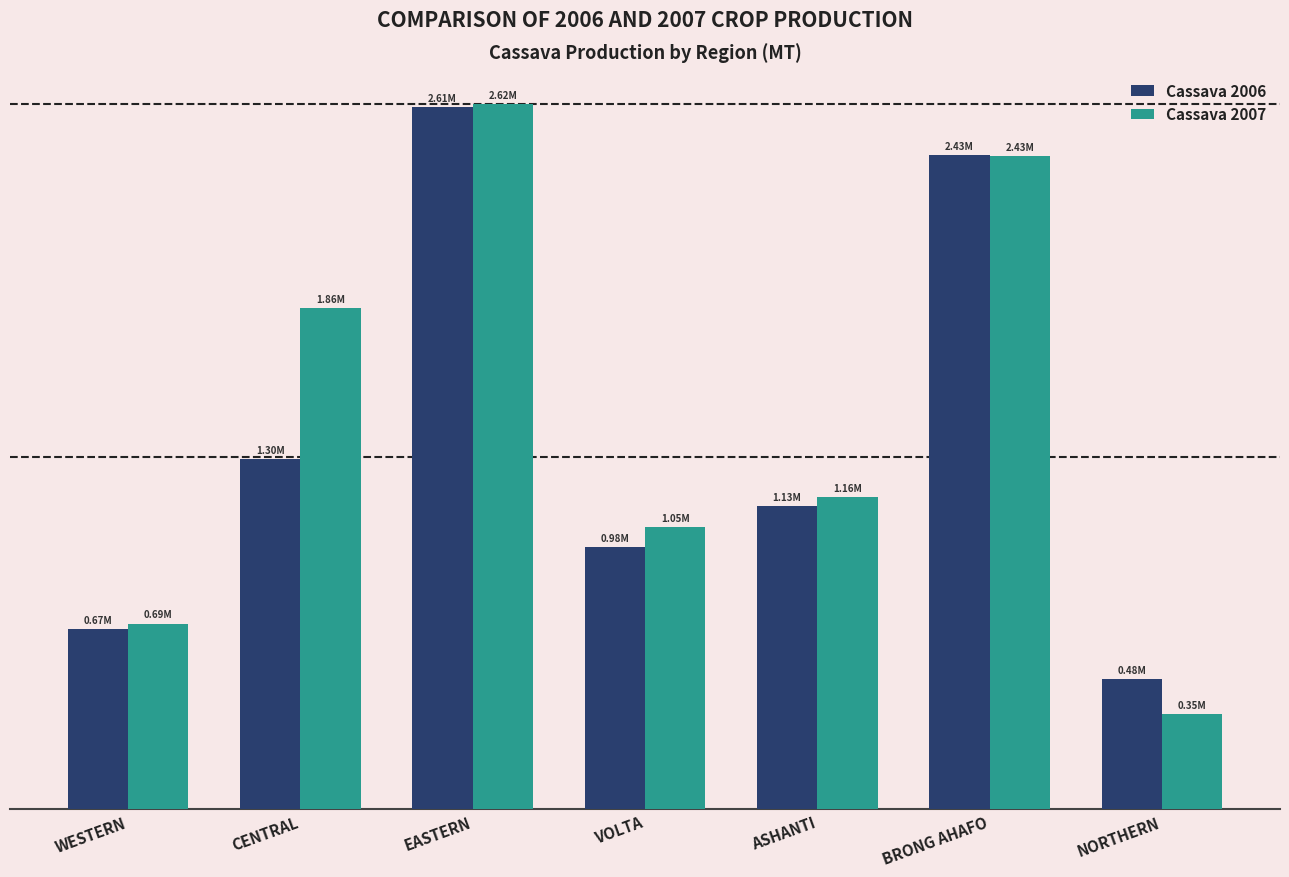

What is the maximum value shown in the chart?

2619247.3